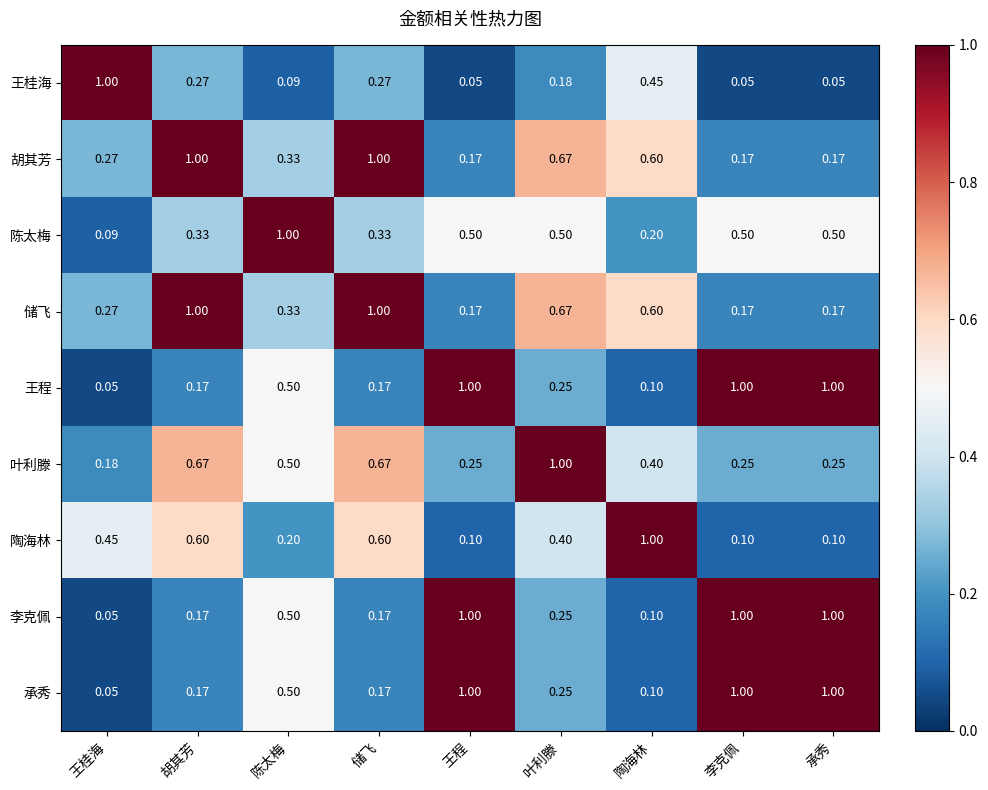

At which label is 叶利滕 closest to 0?

王桂海